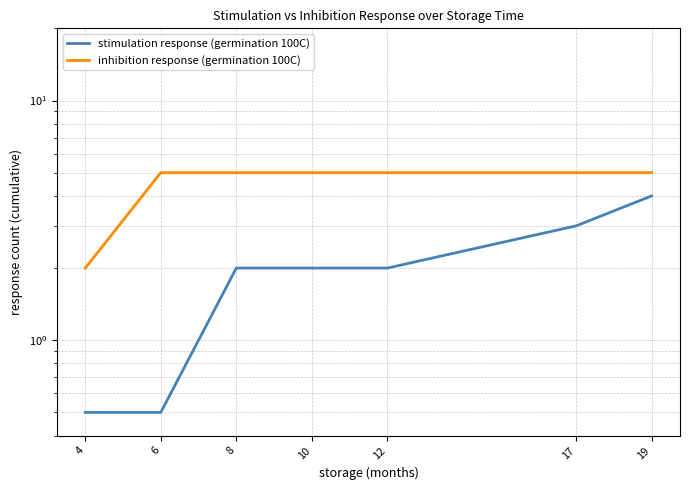

At how many categories does at least one series exceed 2?

6